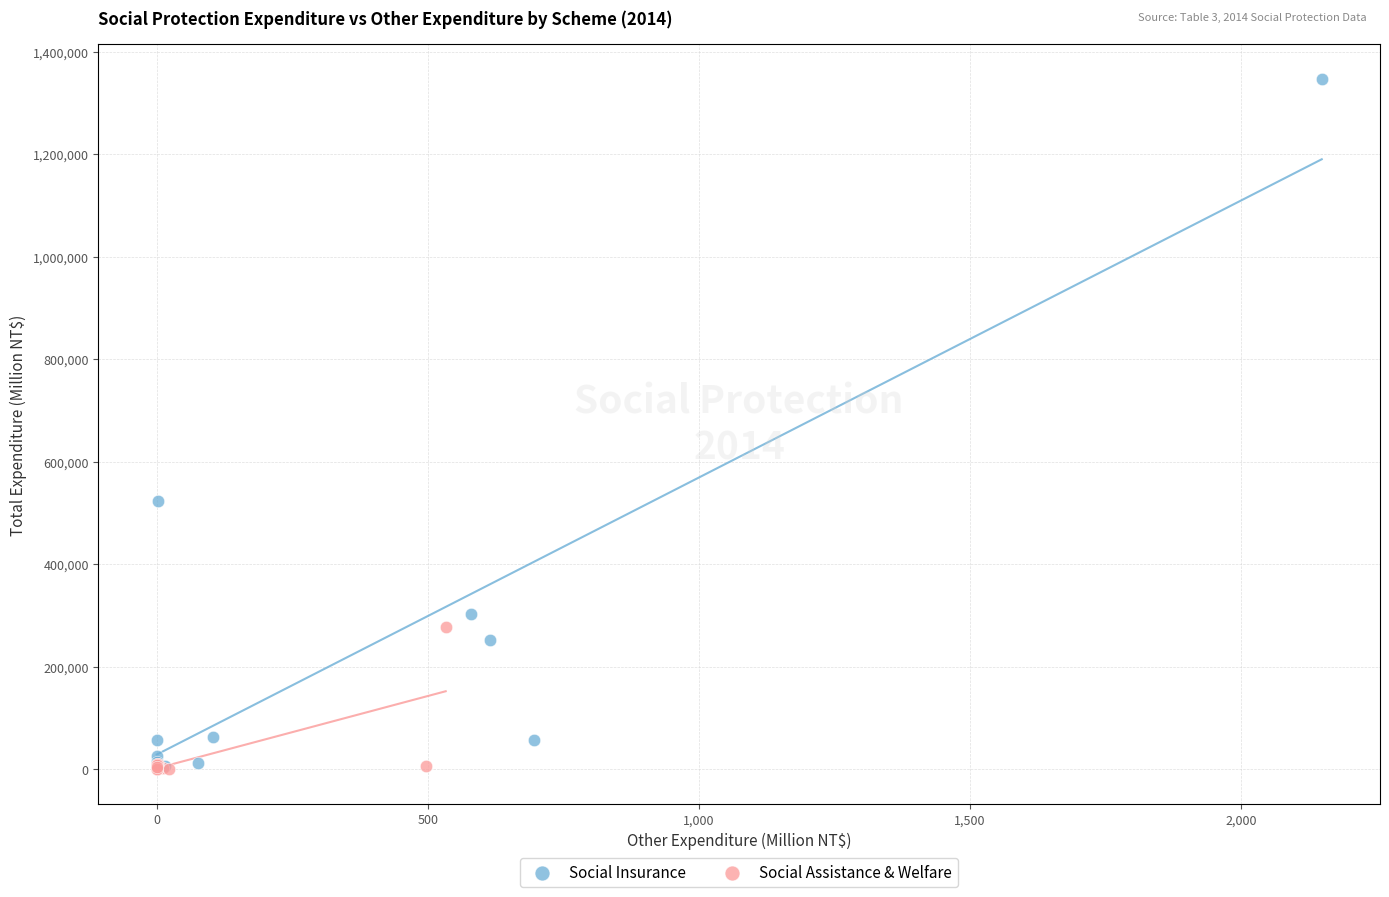

Which series has the largest Y range (max minus min)?

Social Insurance